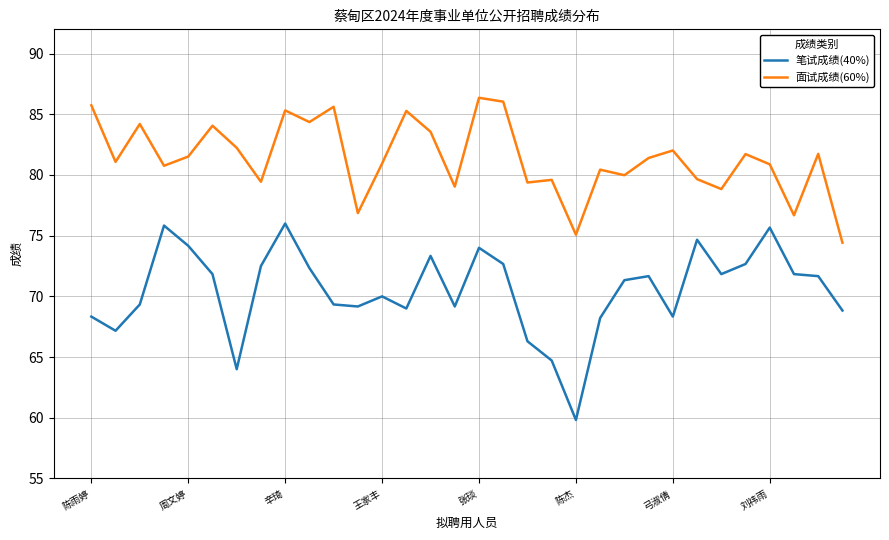

Which series has the largest total across all categories?

面试成绩(60%)